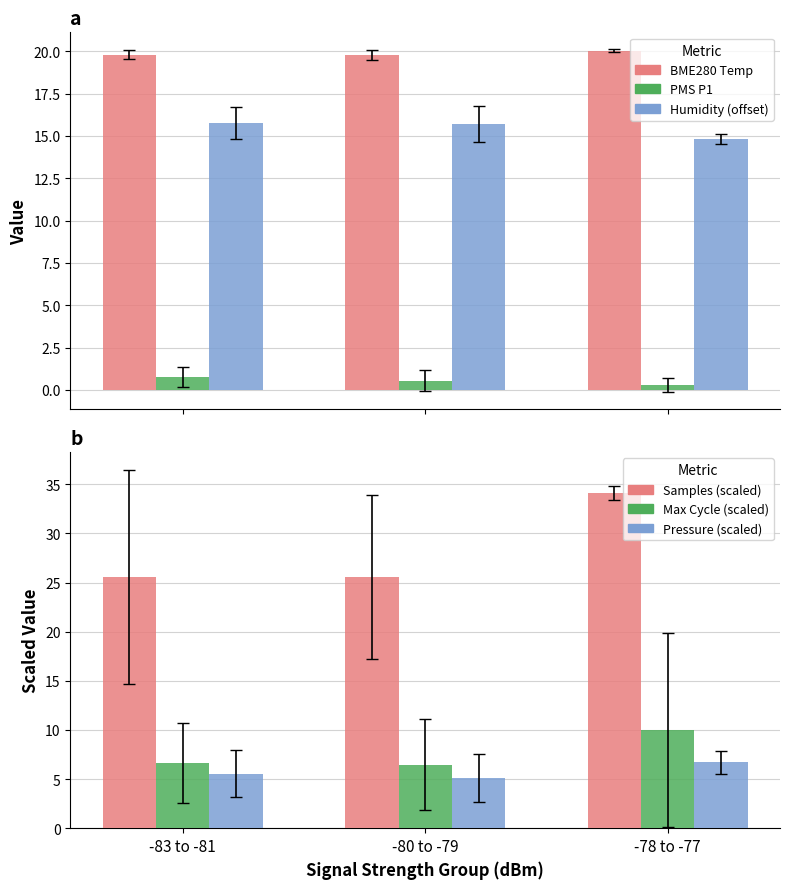

True or false: BME280 Temp has a value of 32.8 at -83 to -81.

False